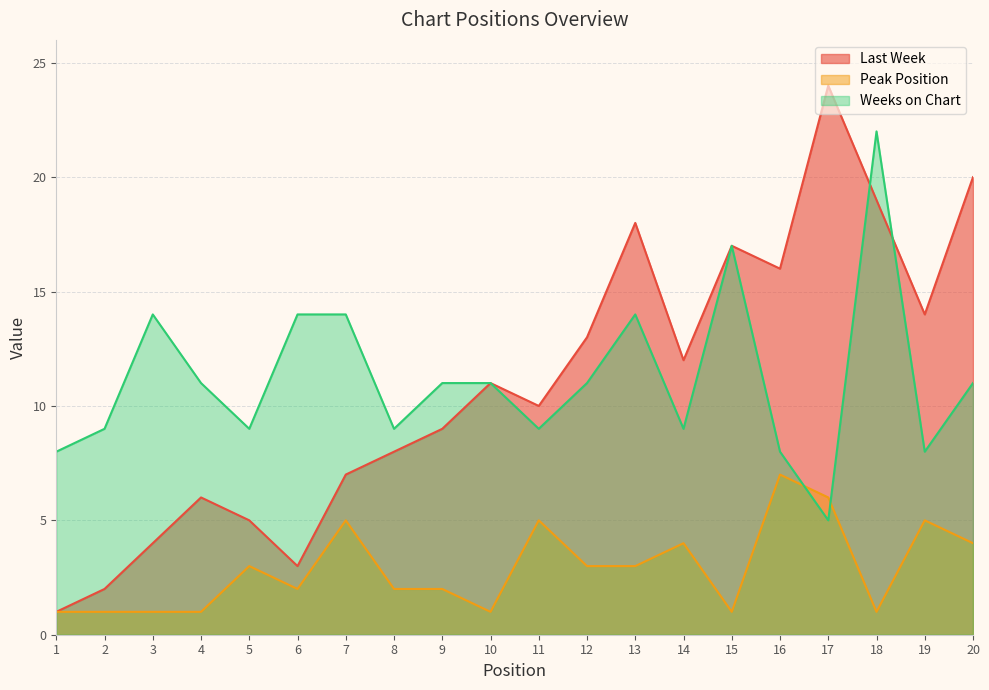

The Weeks on Chart series shows 15 at 11. True or false?

False